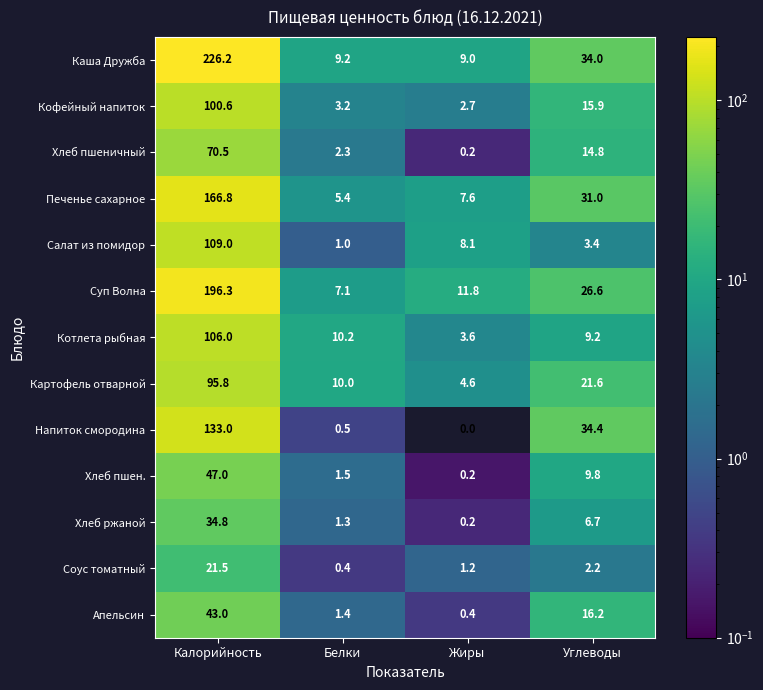

At which category is the sum across all series the highest?

Калорийность